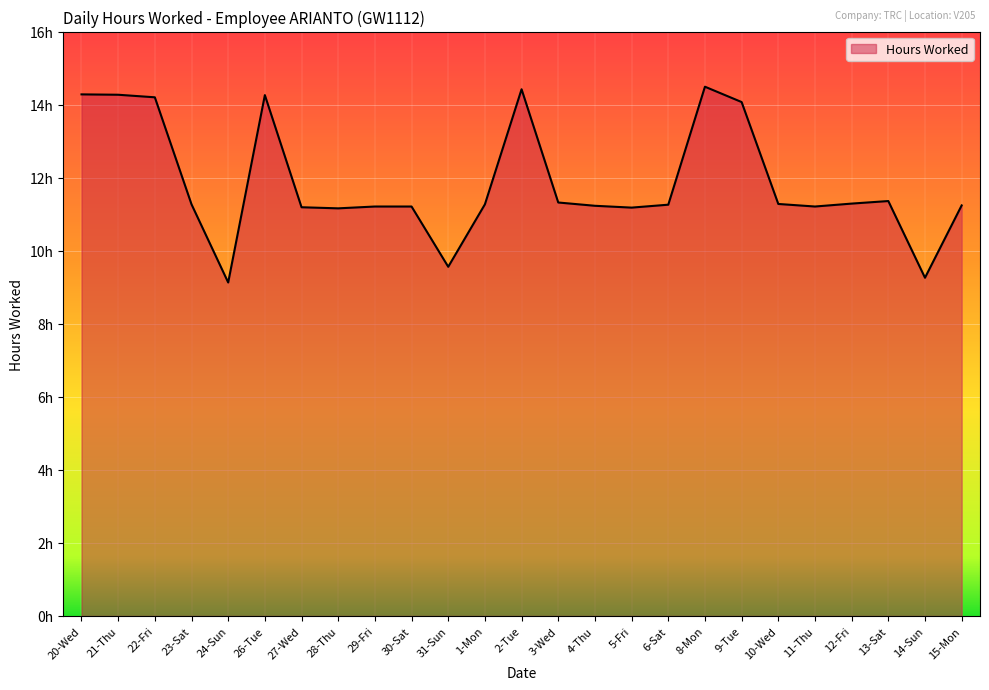

Between 5-Fri and 14-Sun, which is larger?

5-Fri